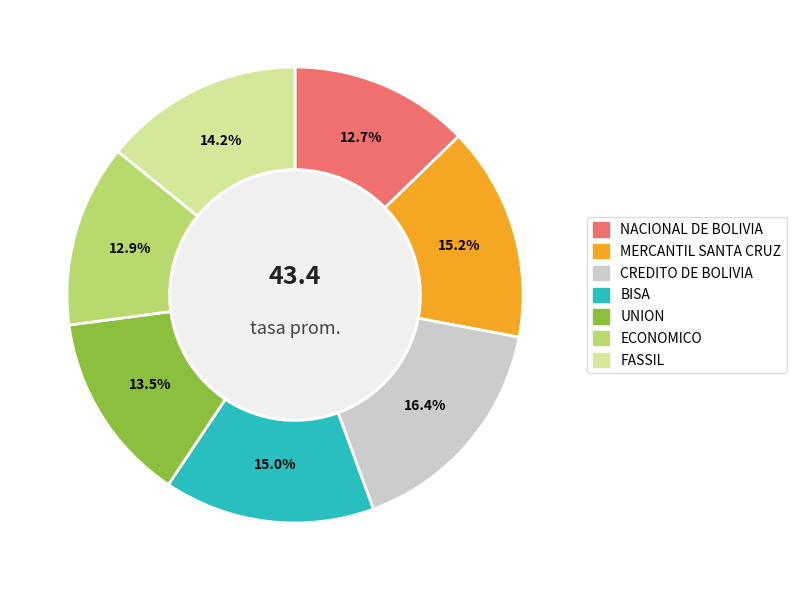

The NACIONAL DE BOLIVIA slice represents 13% of the pie. True or false?

True